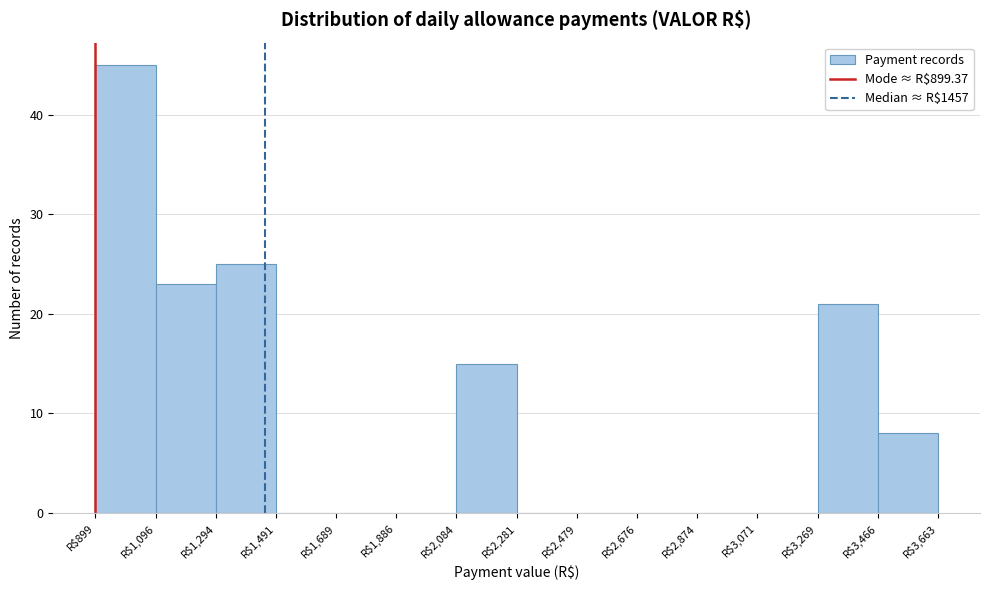

What is the height of the bar covering 900 to 1100 on the x-axis? Neither the bar edges nor the heights are printed on the chart, so give them approximately, as read against the axes.

45